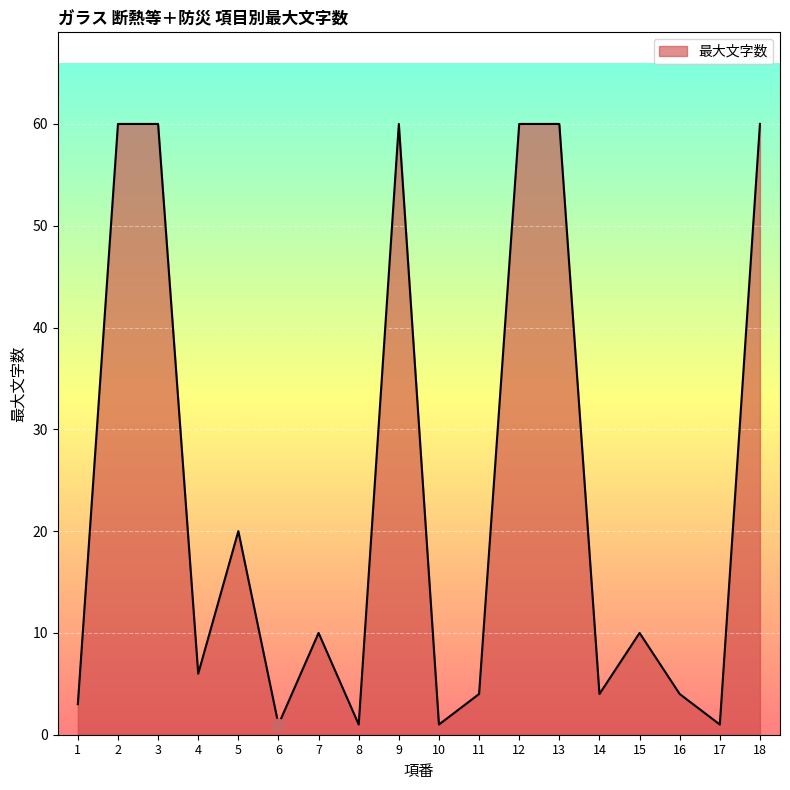

What is the change in value from 13 to 15?

-50